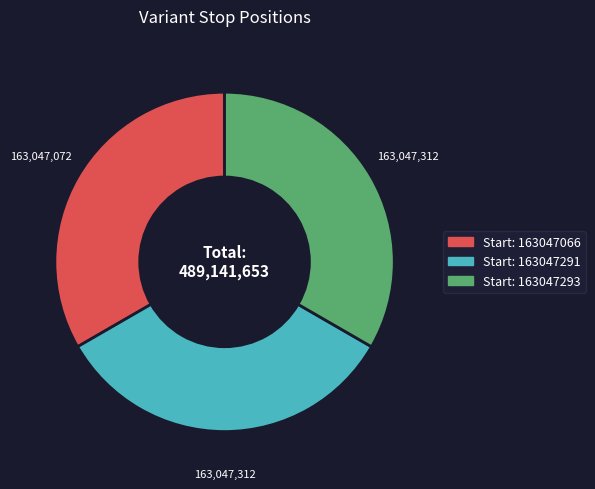

Is there a majority slice in this chart?

No